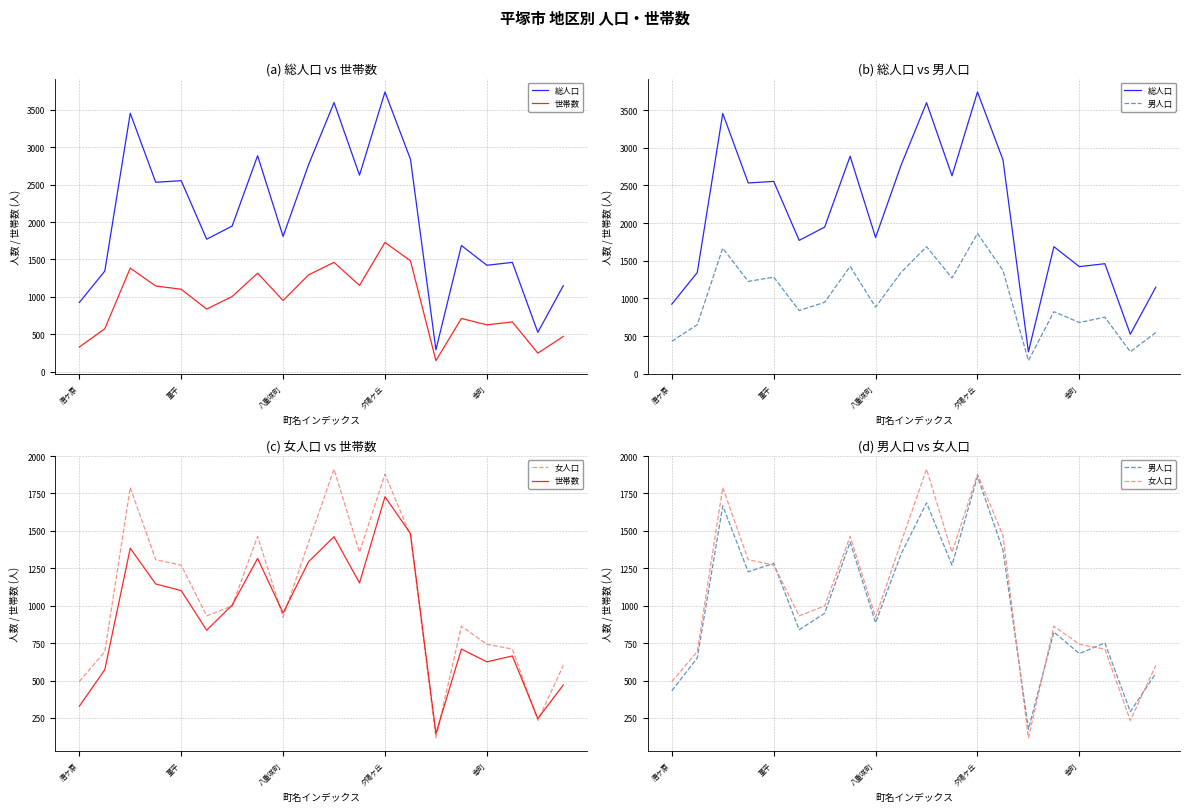

What is the lowest value of the 男人口 series?

174